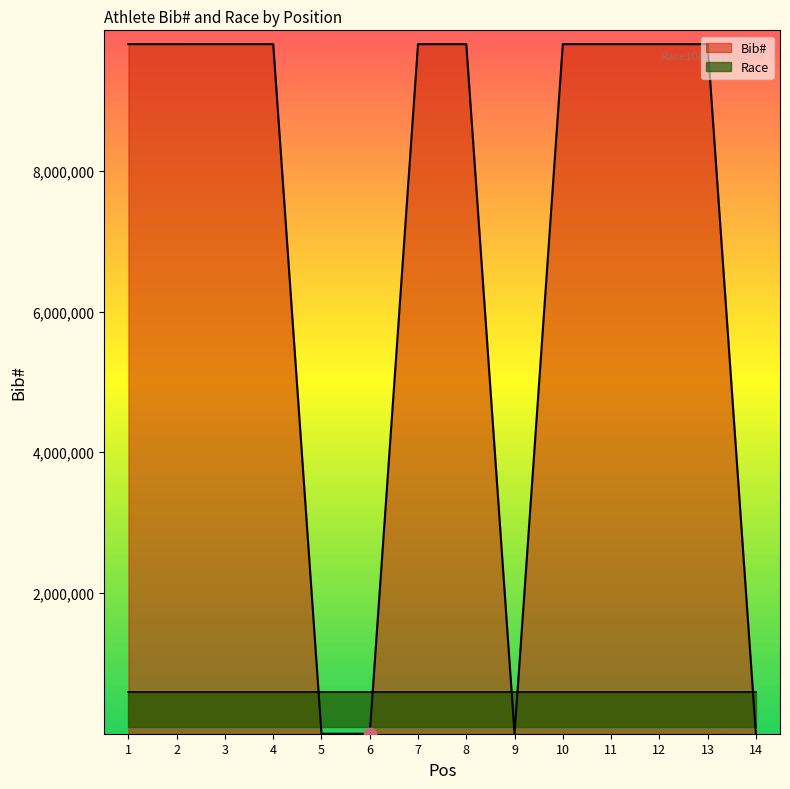

What is the change in value from 5 to 10?

+9799928